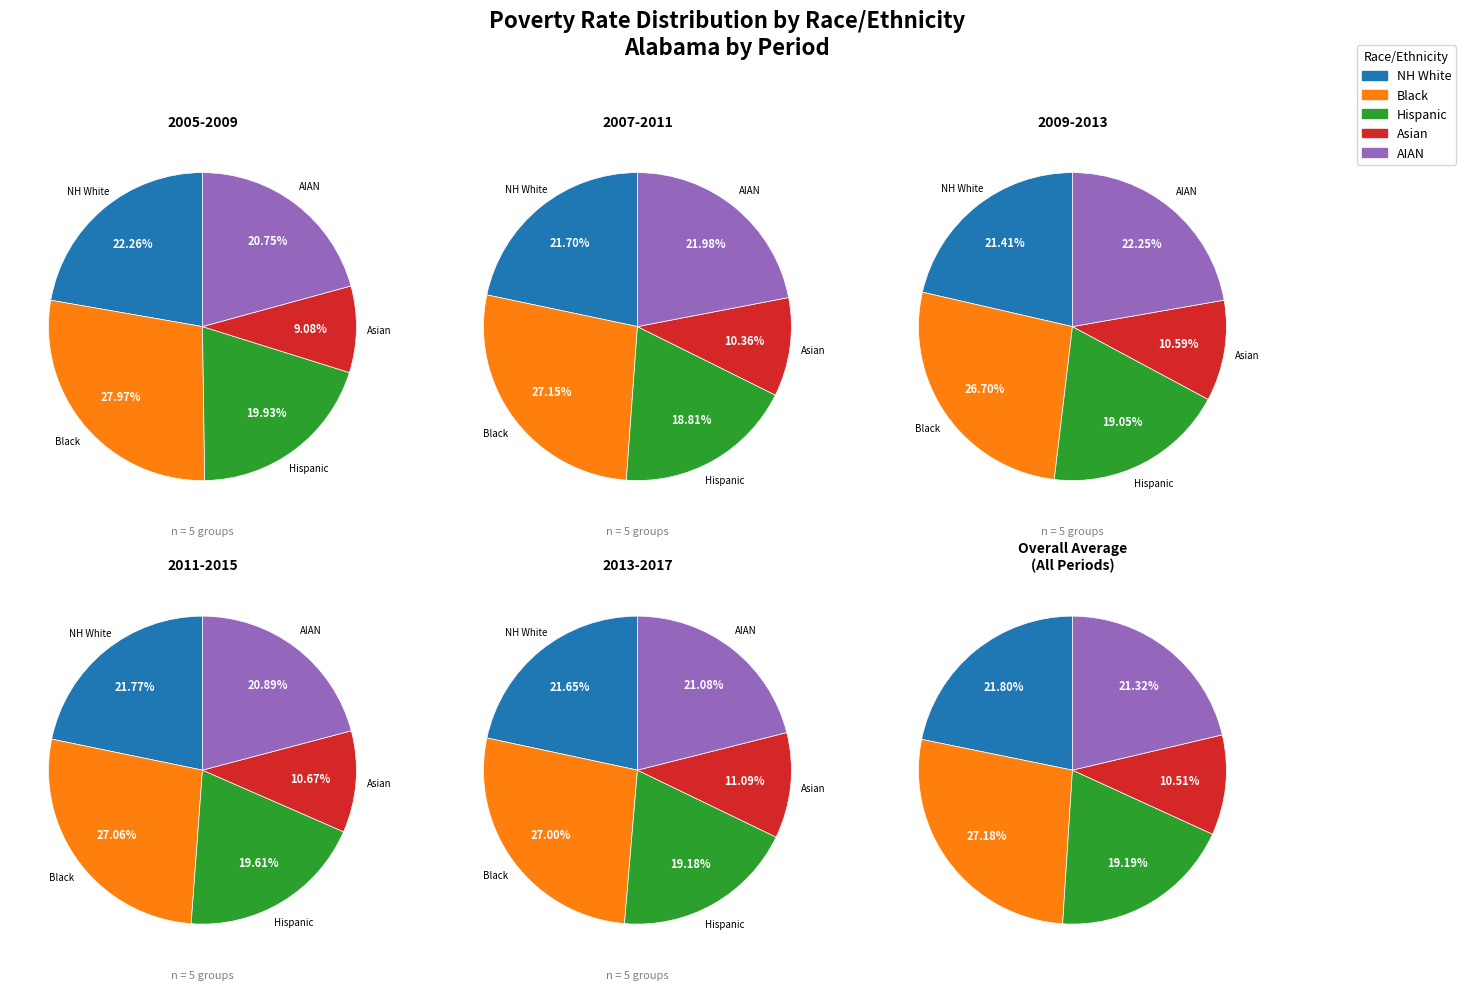

Between 2011-2015 and 2013-2017, which is larger?

2011-2015